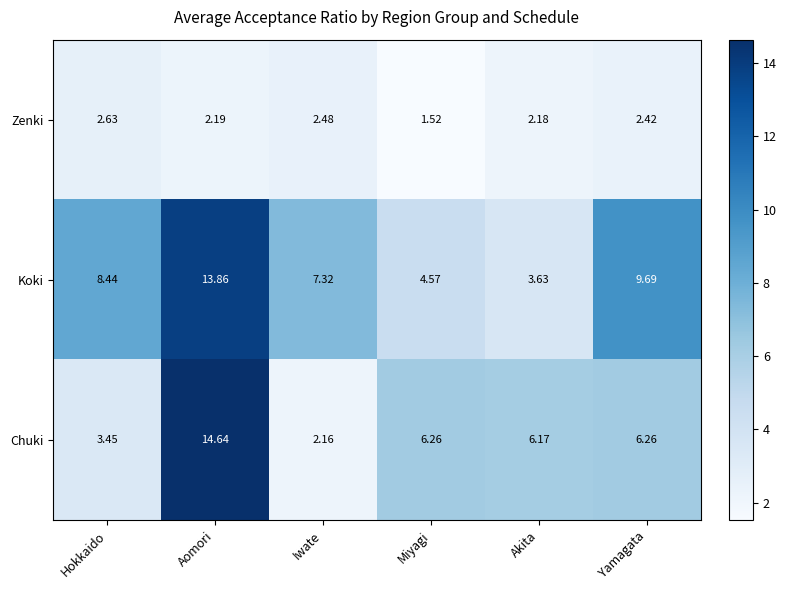

Which label corresponds to the smallest value in the chart?

Miyagi